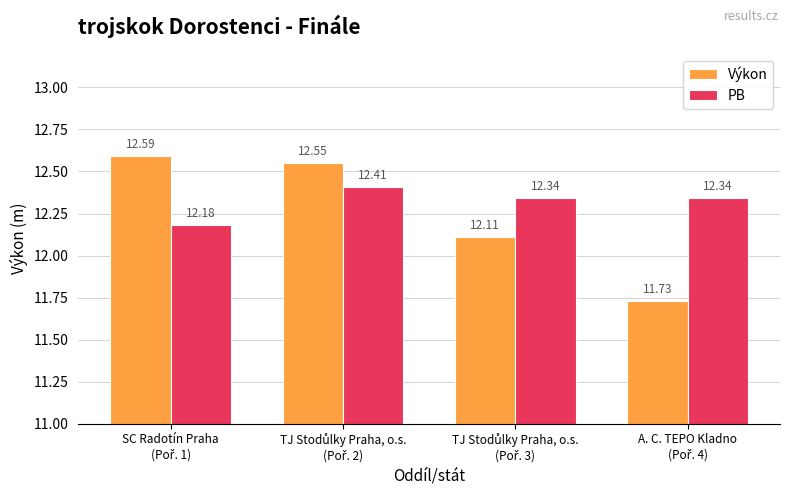

Which series has the largest total across all categories?

PB